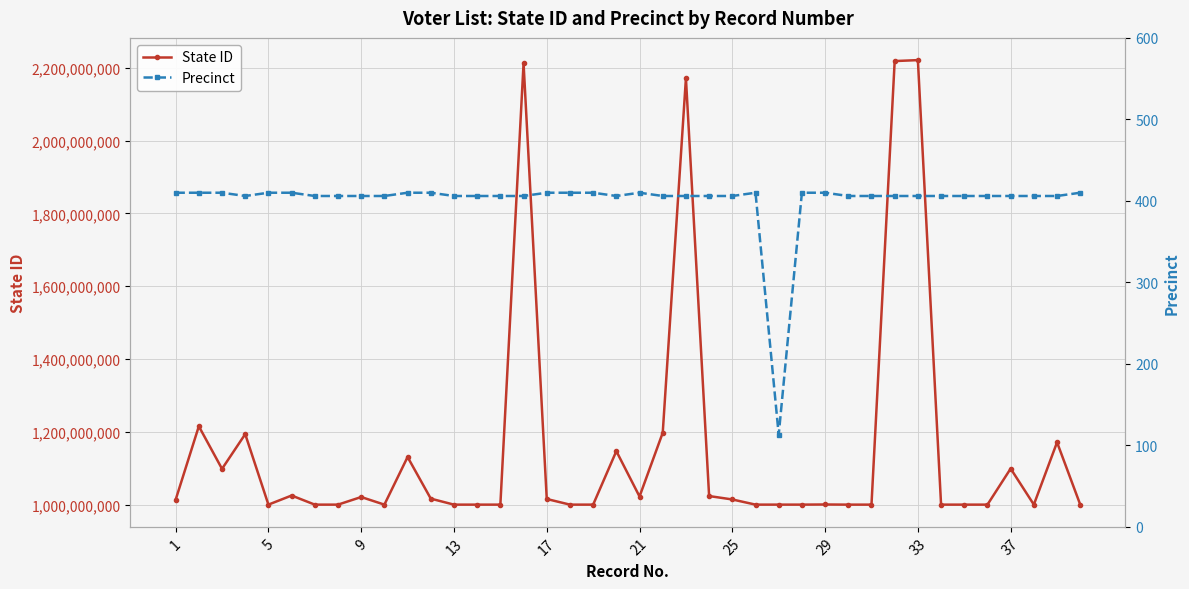

What is the total value across all series at 21?

1025172729